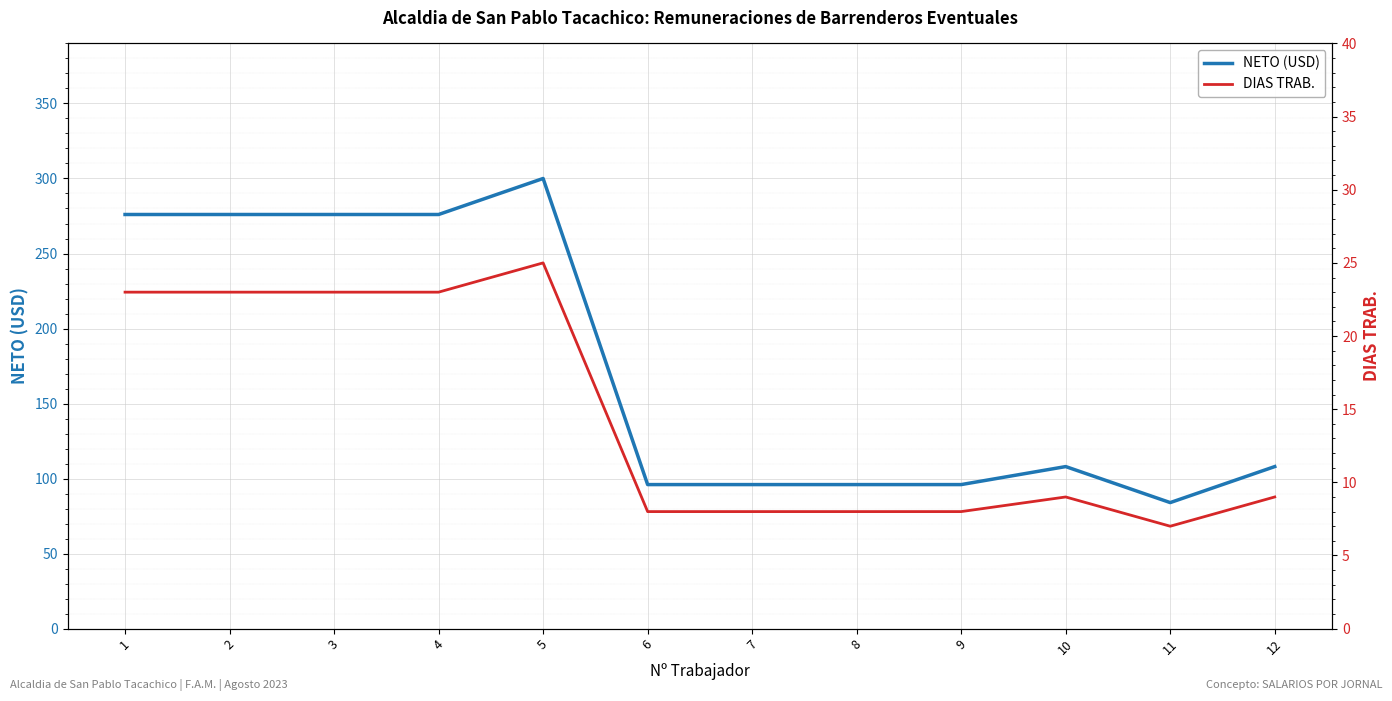

True or false: NETO (USD) has more than 0 points higher than both neighbors.

True